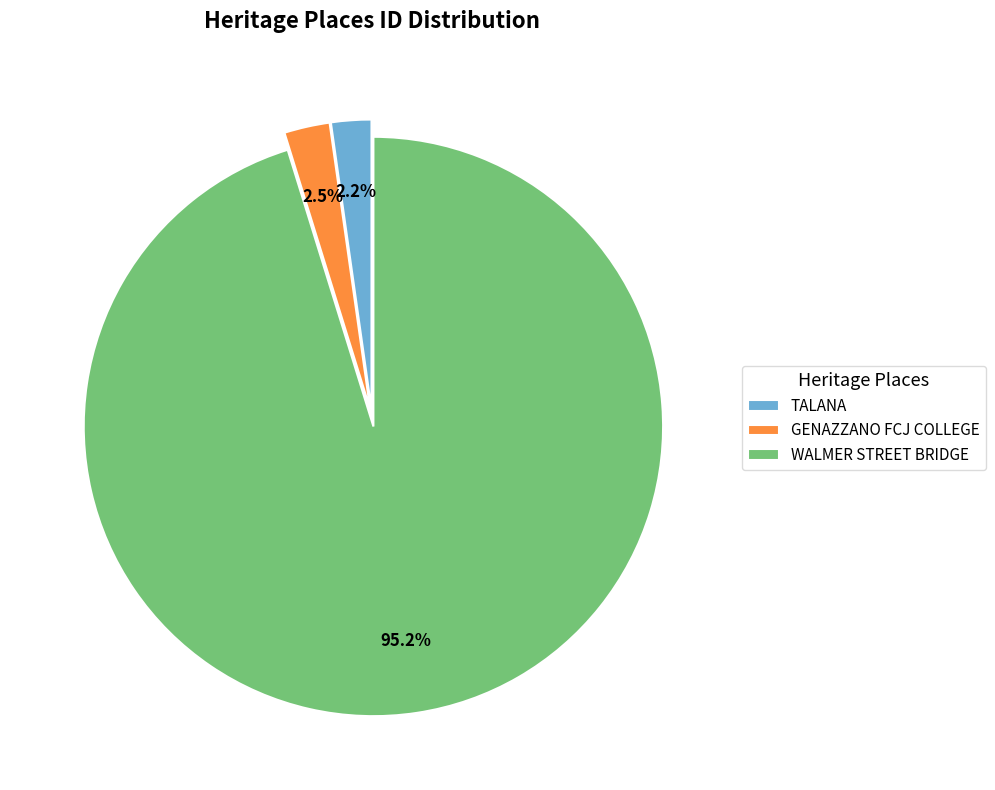

To the nearest percent, what portion does TALANA represent?

2%